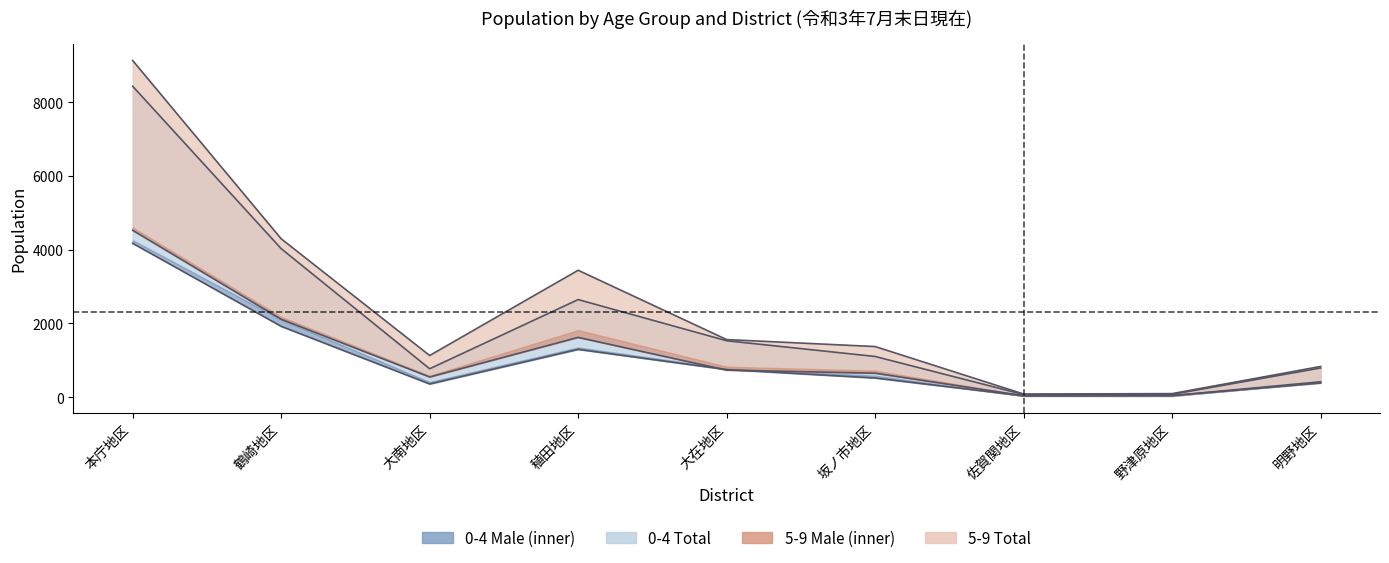

What is the label of the 1st point from the right?

明野地区